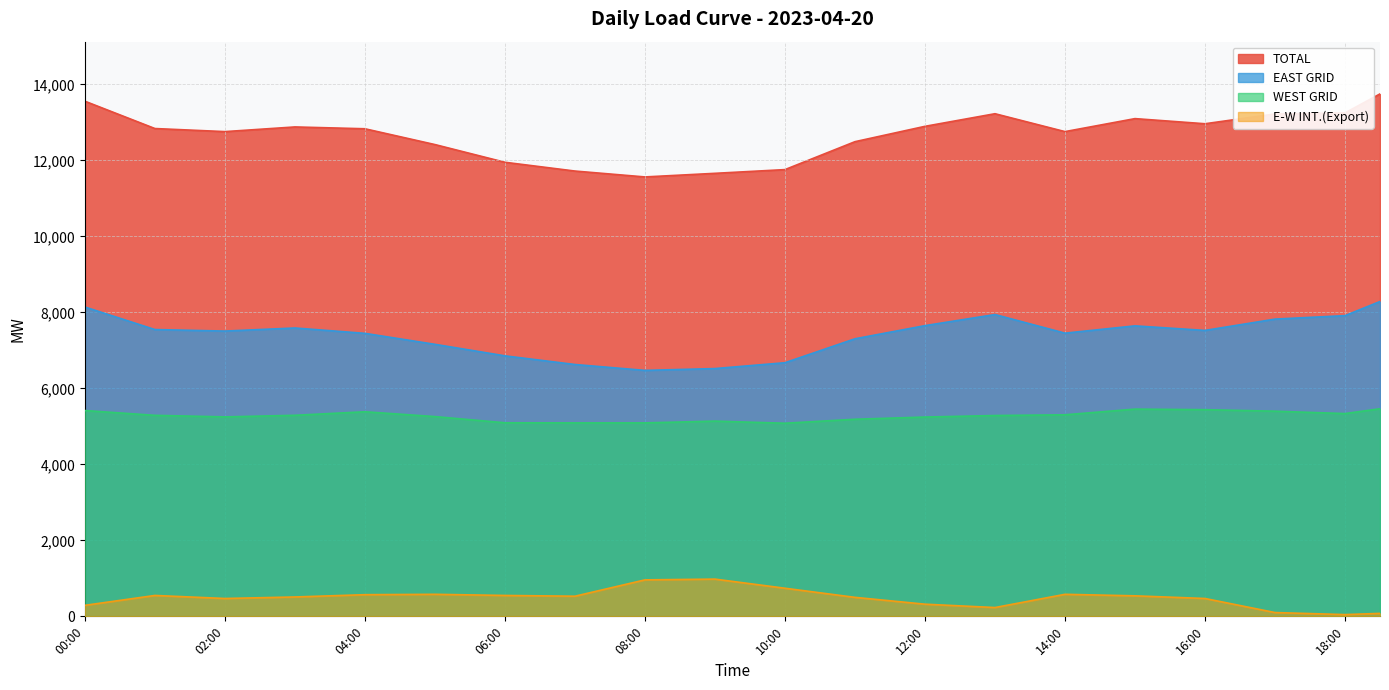

What is the lowest value of the TOTAL series?

11566.0